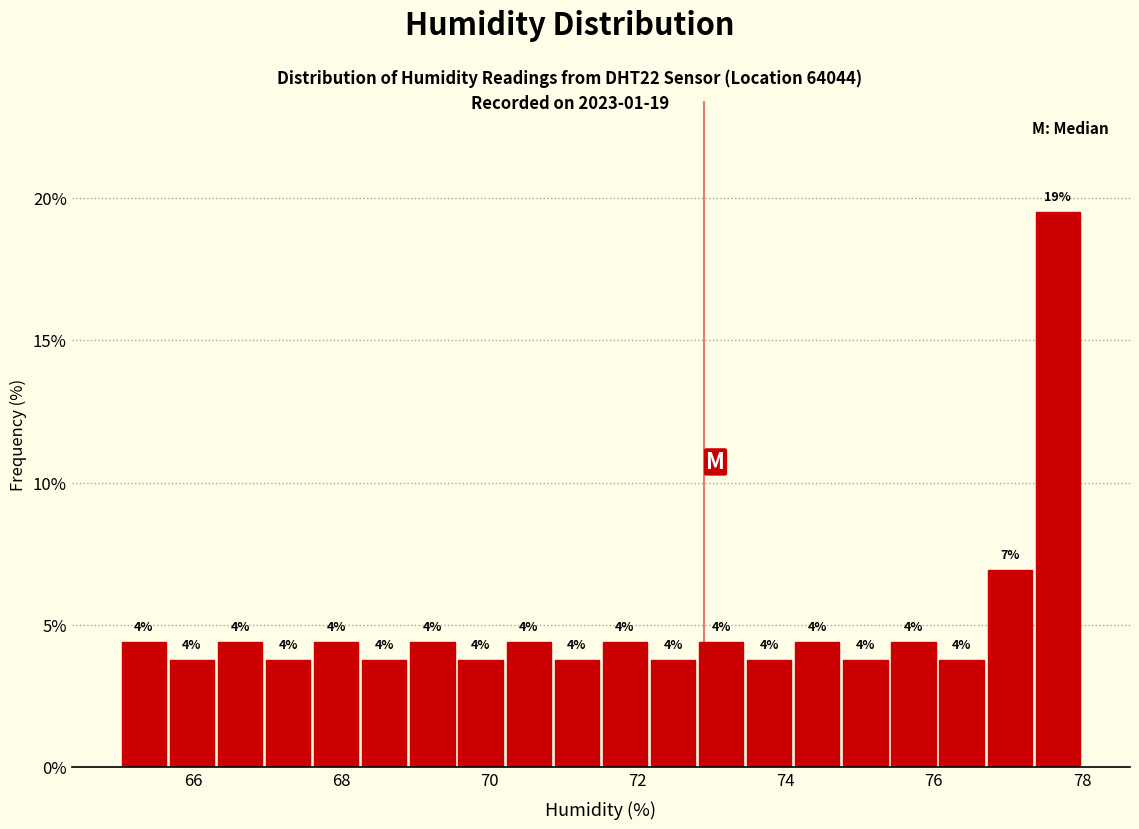

Around what value on the x-axis is the tallest bar? Give the approximate position of its centre, as read against the axis.

77.6